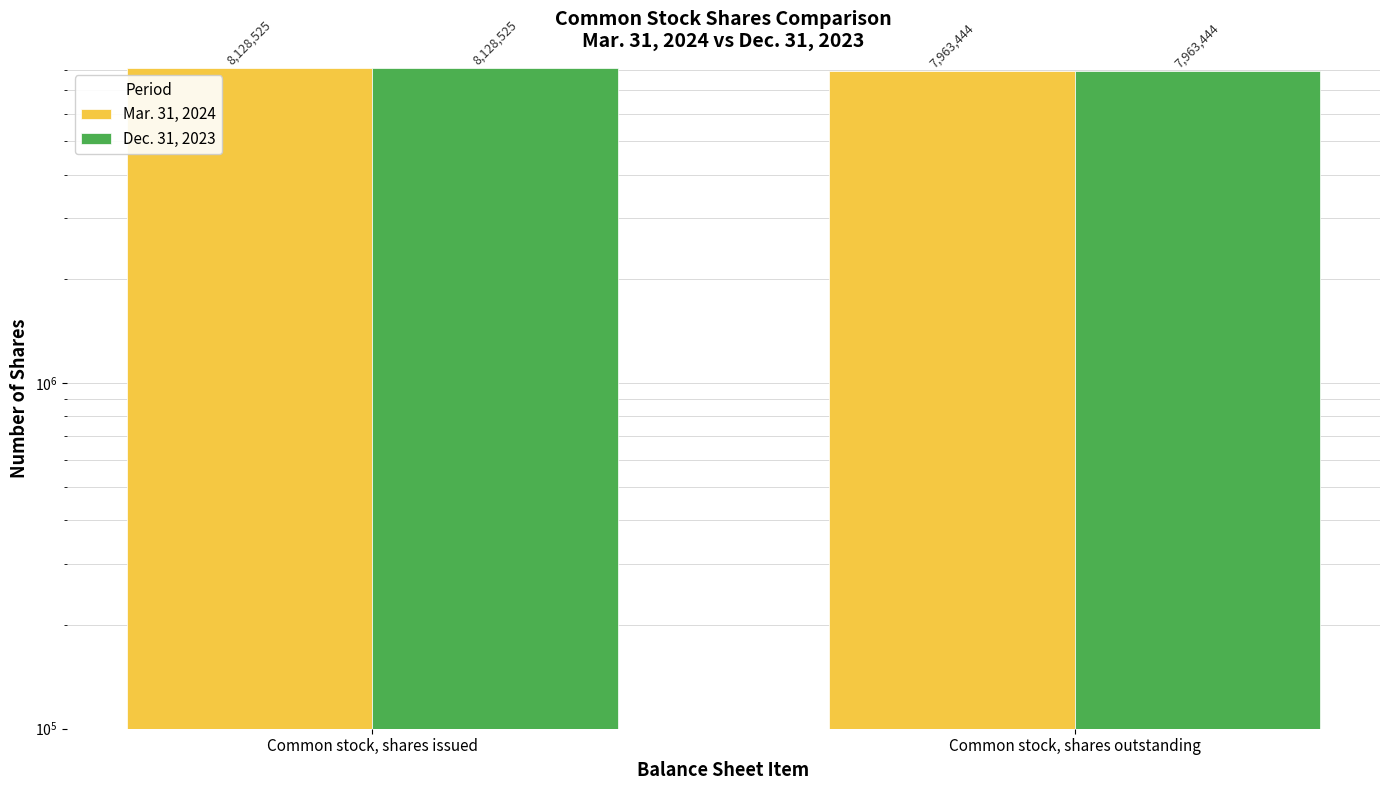

At how many categories does at least one series exceed 8083292?

1